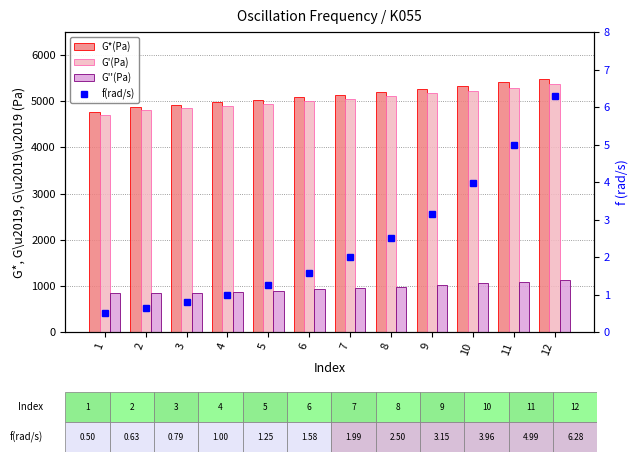

At which label does G''(Pa) reach its peak?

12